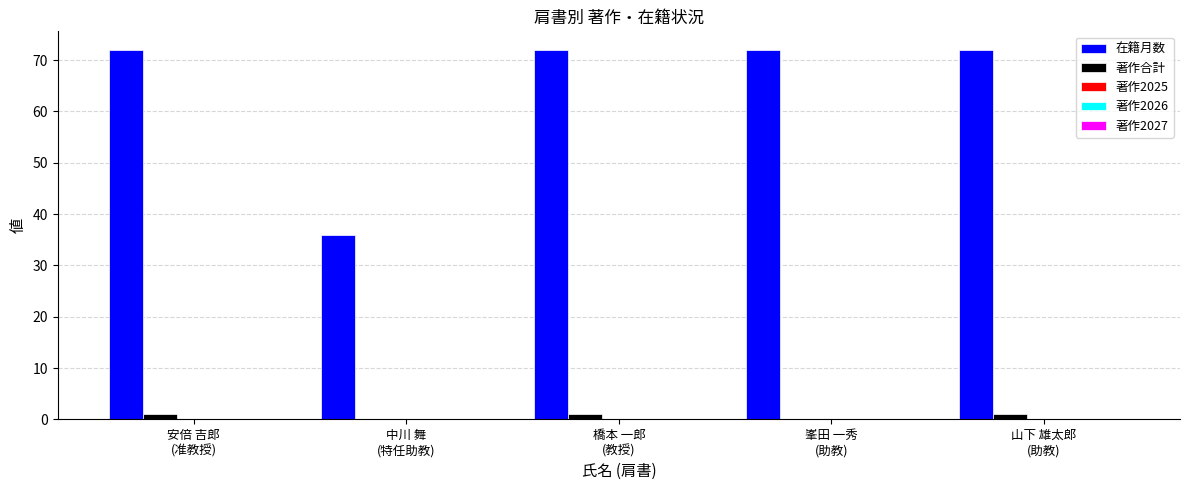

What is the greatest value displayed?

72